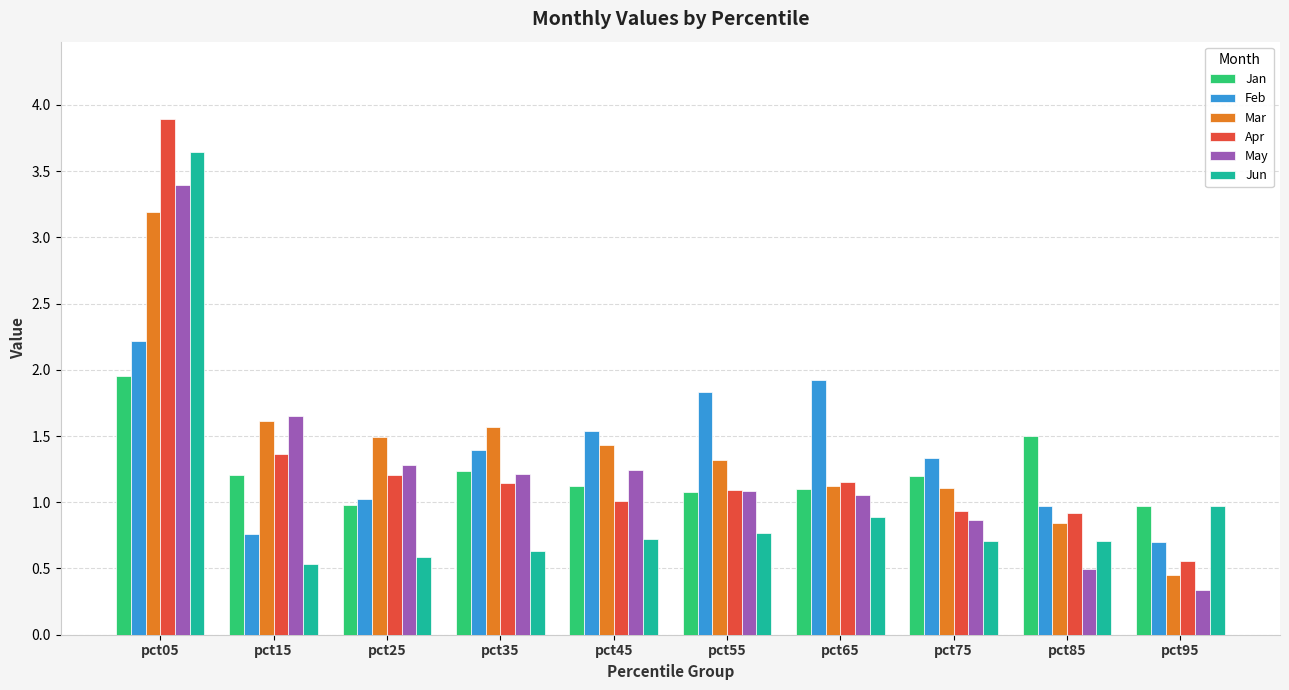

Rank the series by their maximum value, from highest to lowest.

Apr, Jun, May, Mar, Feb, Jan